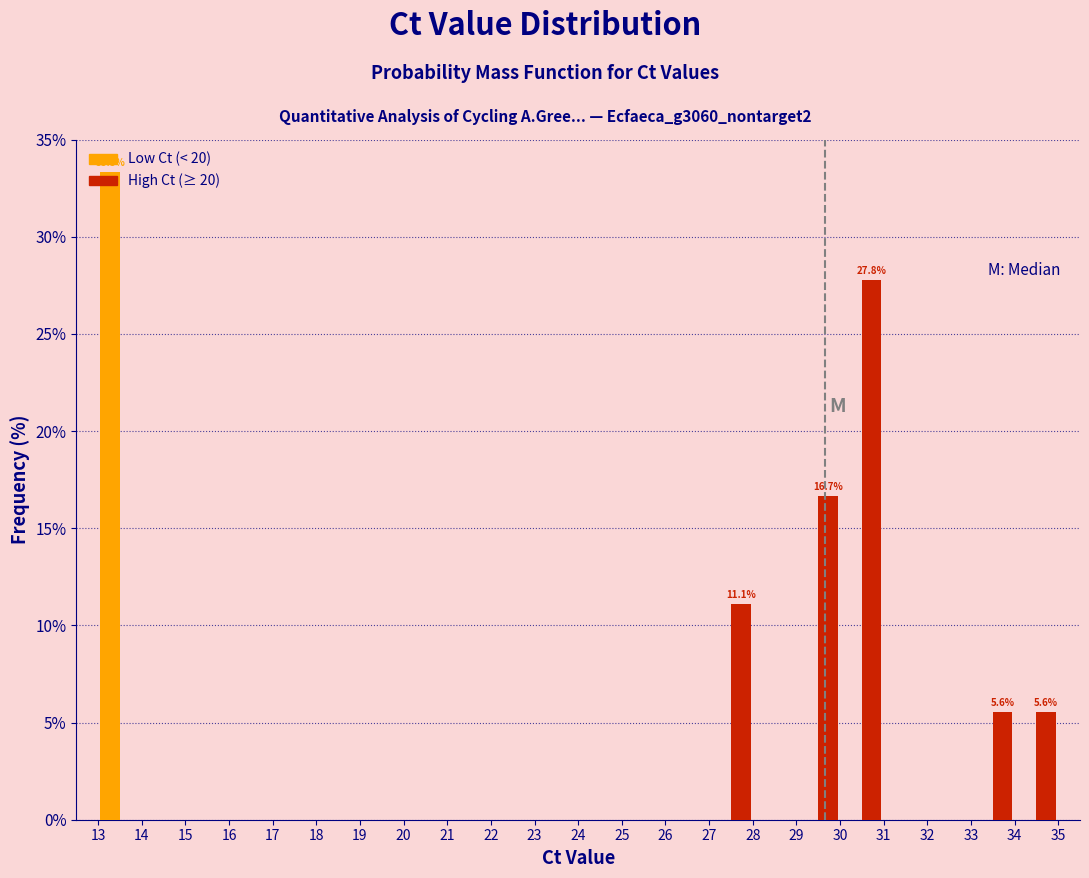

In the High Ct (≥ 20) series, which range on the x-axis has the tallest bar?

30 to 31